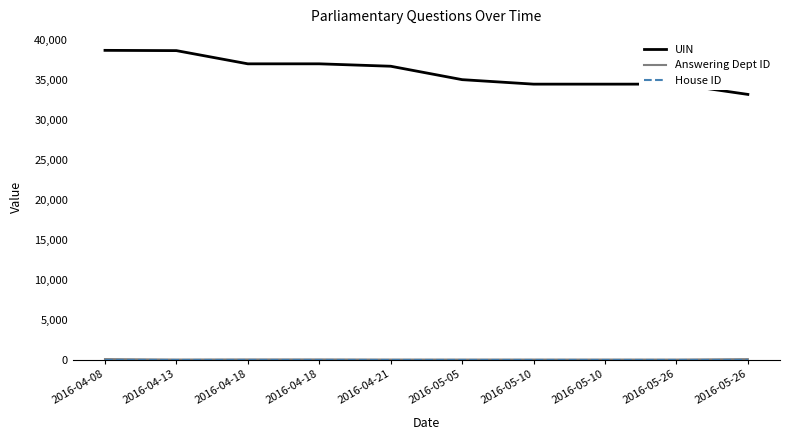

True or false: House ID and UIN intersect in this chart.

False